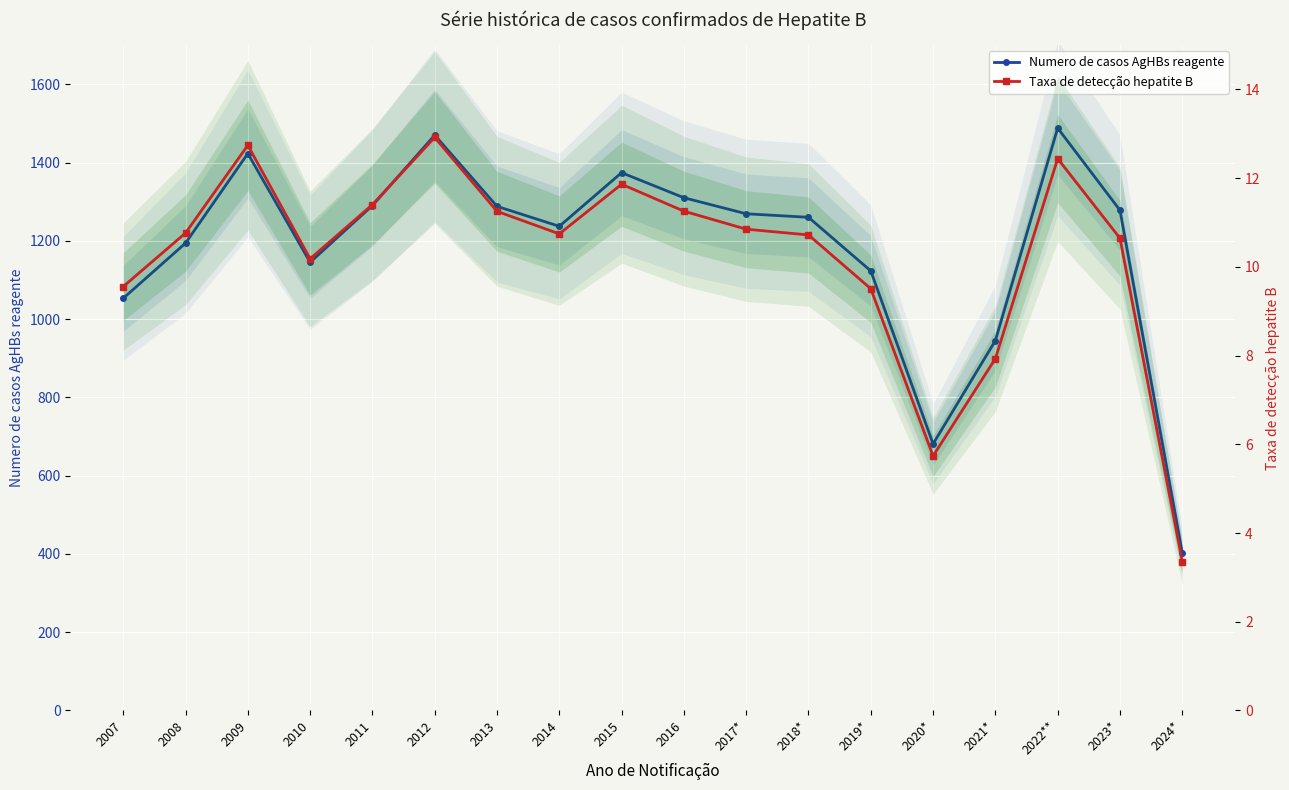

At which category does Numero de casos AgHBs reagente reach its first local valley?

2010